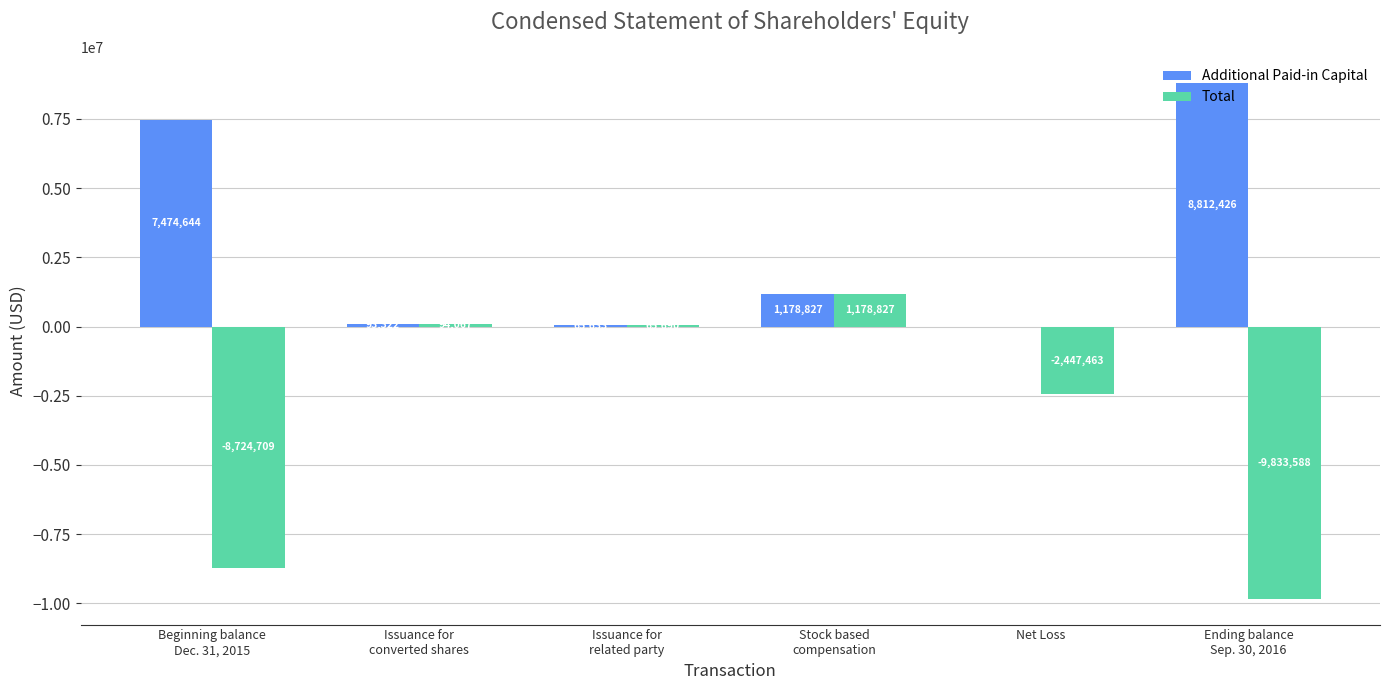

Which series changed the most between Issuance for
related party and Stock based
compensation?

Additional Paid-in Capital